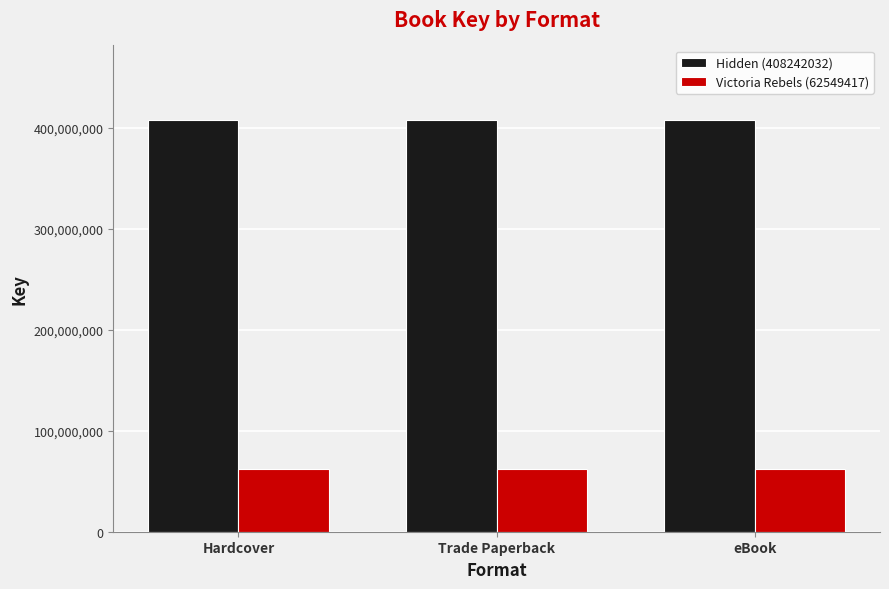

List the series in order of their overall mean, highest first.

Hidden (408242032), Victoria Rebels (62549417)